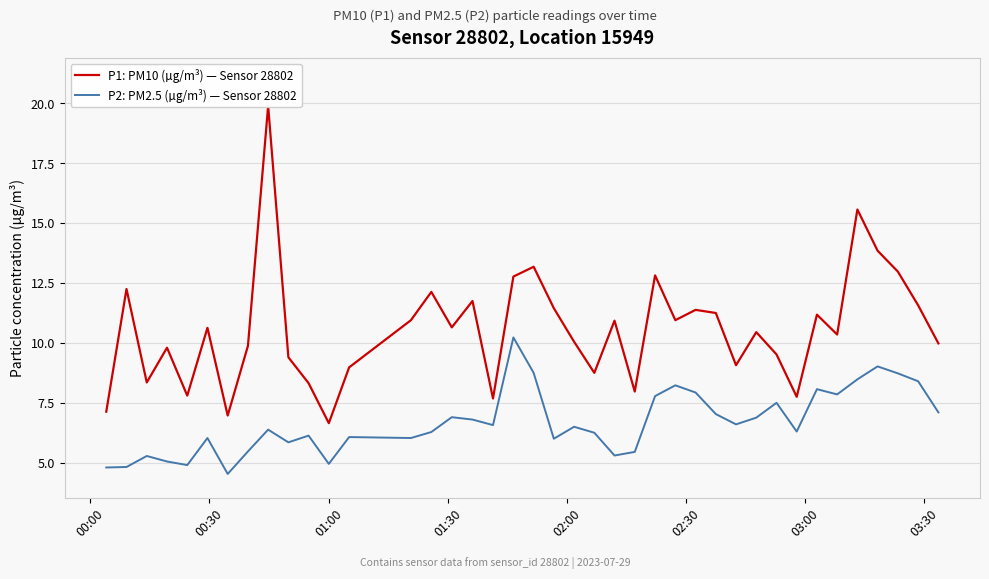

Reading left to right, list all the values displayed in this chart.

P1: PM10 (µg/m³) — Sensor 28802: 7.1	12.2	8.3	9.8	7.8	10.6	7.0	9.9	19.9	9.4	8.3	6.7	9.0	10.9	12.1	10.7	11.8	7.7	12.8	13.2	11.4	10.1	8.8	10.9	8.0	12.8	10.9	11.4	11.2	9.1	10.4	9.5	7.8	11.2	10.3	15.6	13.8	13.0	11.6	10.0
P2: PM2.5 (µg/m³) — Sensor 28802: 4.8	4.8	5.3	5.0	4.9	6.0	4.5	5.5	6.4	5.8	6.1	5.0	6.1	6.0	6.3	6.9	6.8	6.6	10.2	8.8	6.0	6.5	6.2	5.3	5.5	7.8	8.2	7.9	7.0	6.6	6.9	7.5	6.3	8.1	7.8	8.5	9.0	8.7	8.4	7.1